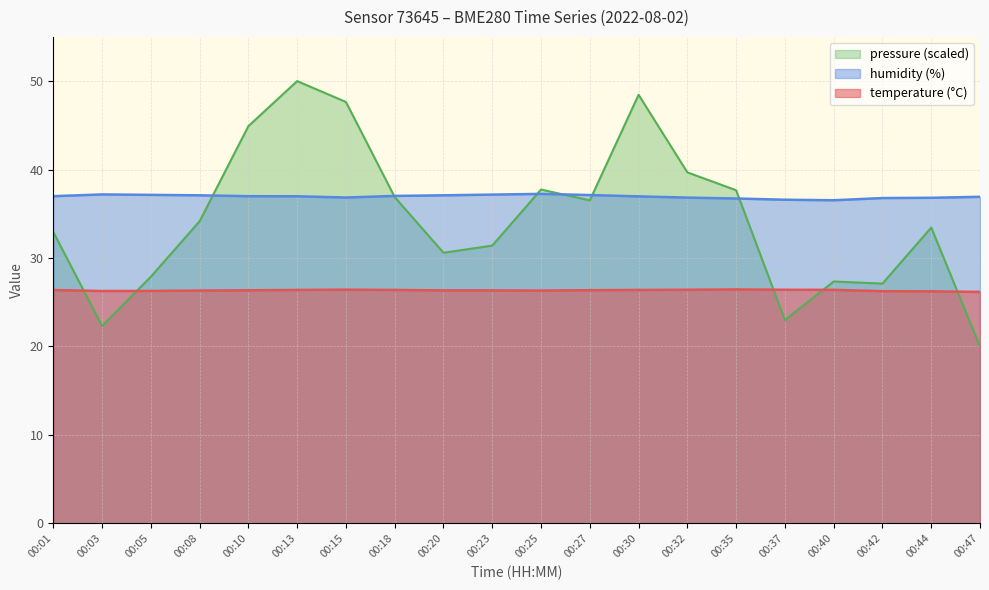

How many interior local peaks does the humidity series have?

2